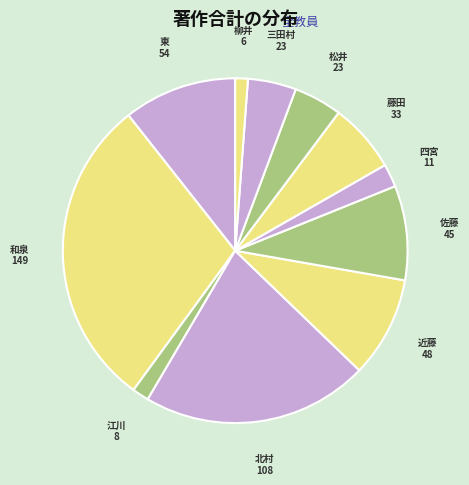

Count the number of slices in the pie.

11